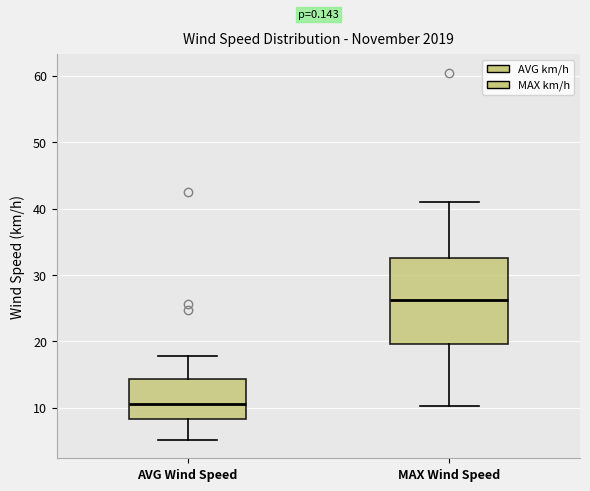

Which box is the tallest, from its lower edge to its upper edge?

MAX Wind Speed